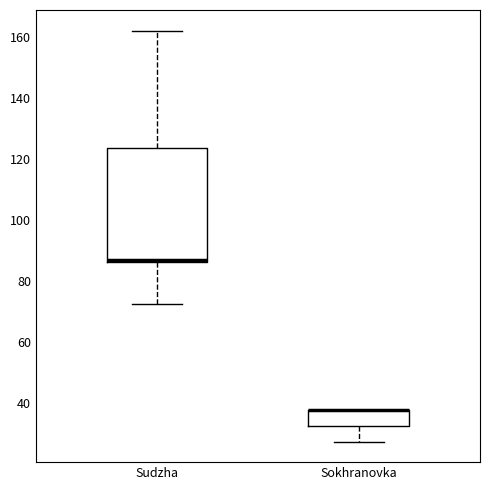

Where does the lower whisker of the box for Sokhranovka end on the y-axis? The values are not printed on the chart, so give them approximately, as read against the axis.

28